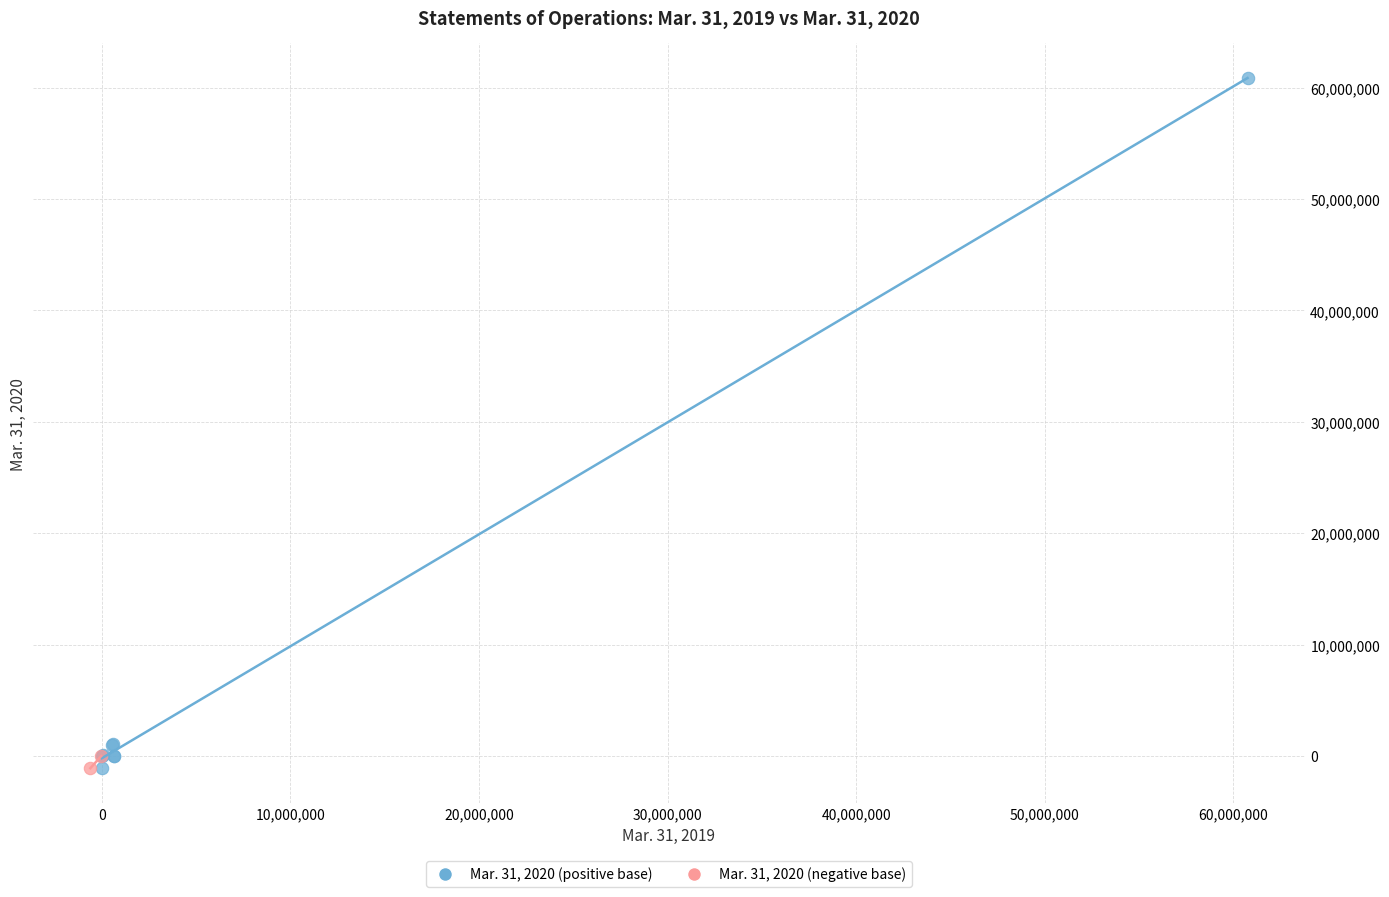

What are all the series names shown in the legend?

Mar. 31, 2020 (positive base), Mar. 31, 2020 (negative base)